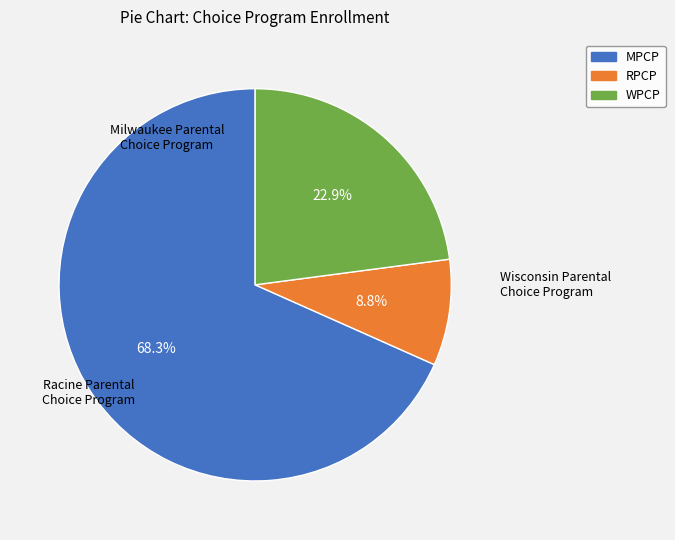

Between MPCP and WPCP, which is larger?

MPCP